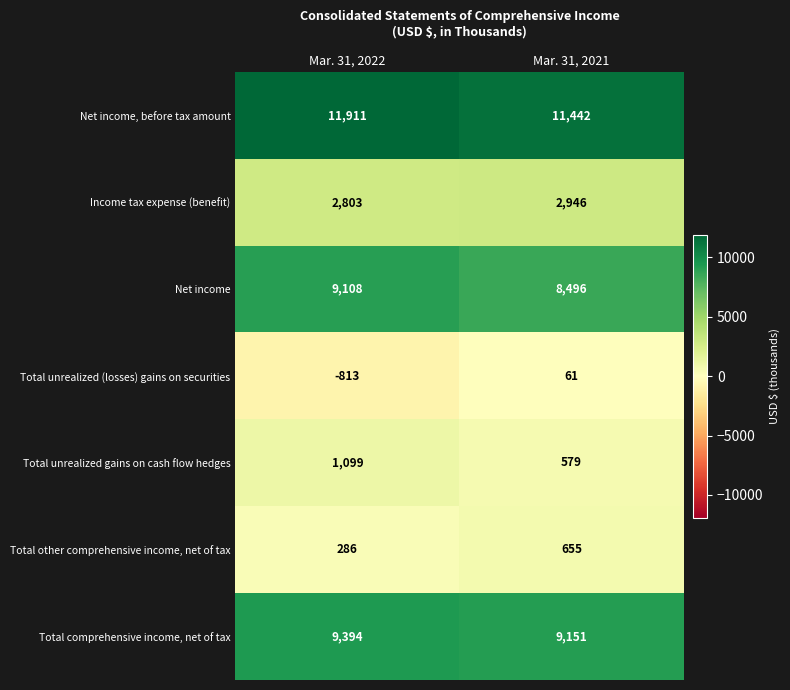

What is the approximate value of Net income at Mar. 31, 2022?

9108